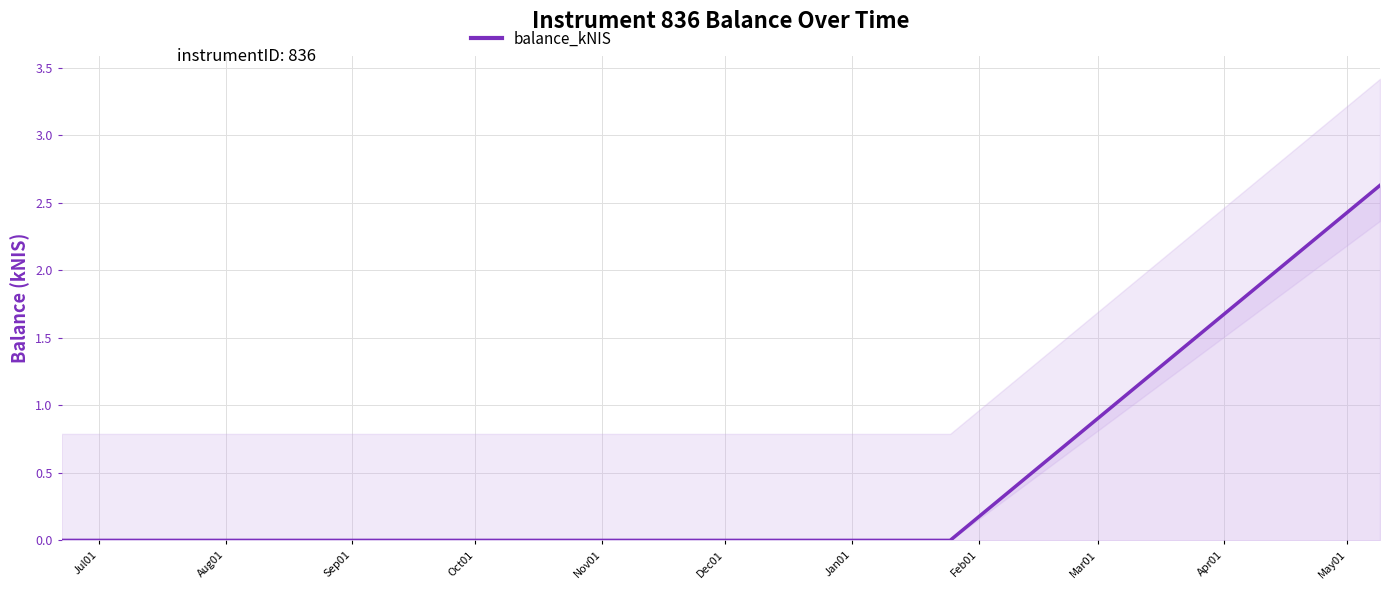

What is the highest value of the balance_kNIS series?

2.6